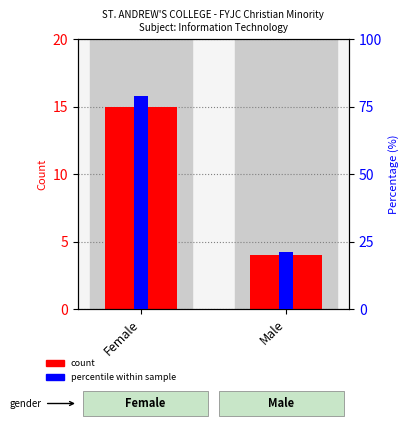

List the series in order of their overall mean, highest first.

Percentile within sample, Count